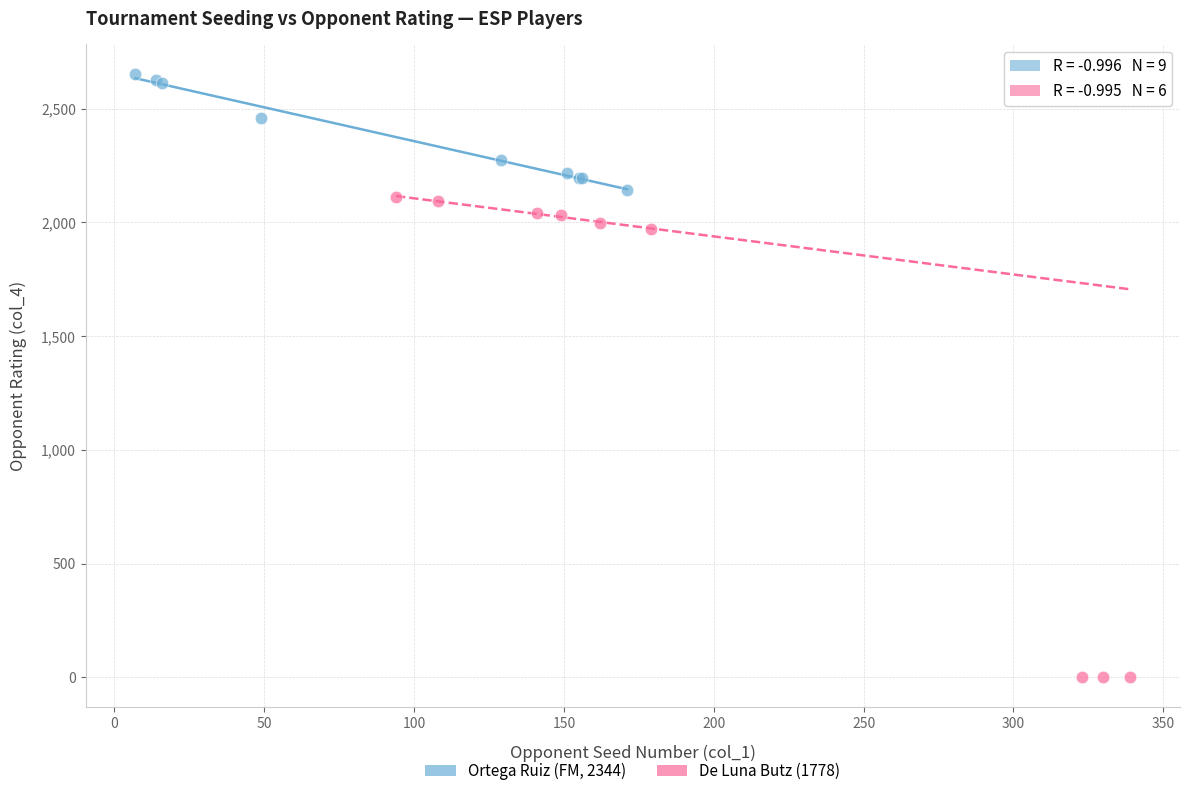

Which series contains the highest Y value?

Ortega Ruiz (FM, 2344)